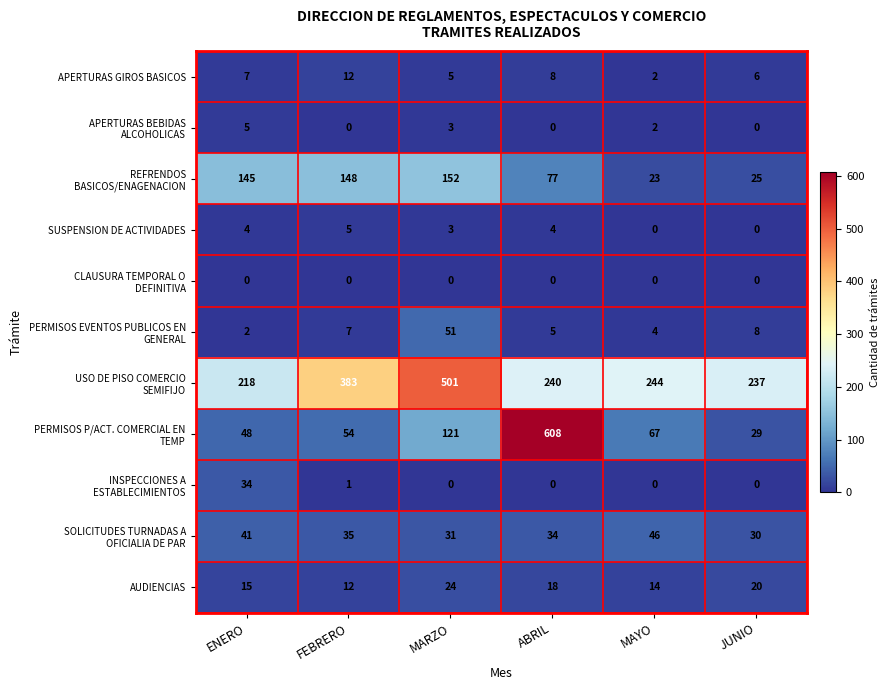

At how many categories does at least one series exceed 16?

6